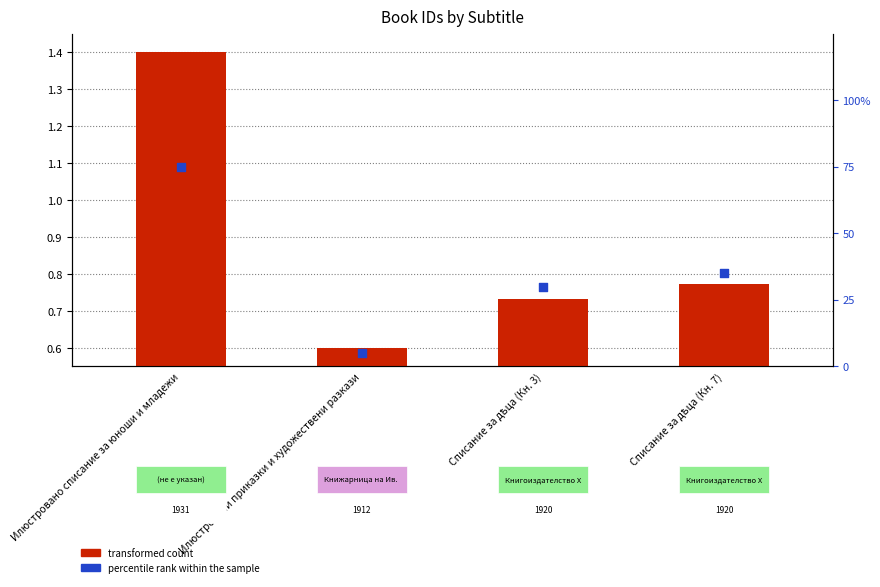

What is the total value across all series at Илюстровано списание за юноши и младежи?

76.4